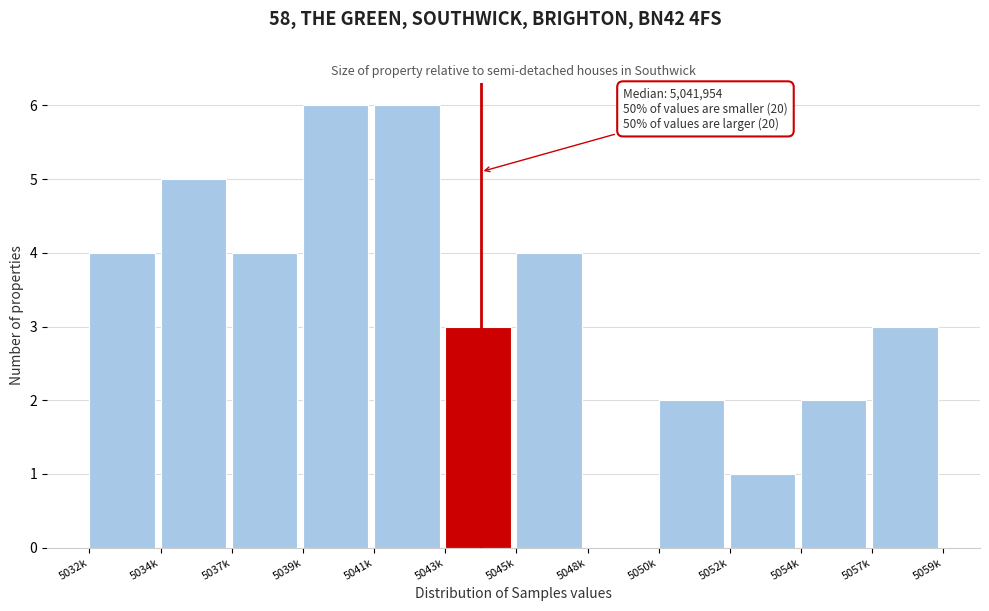

Reading right to left, extract all data points from this chart.

5057k=3	5054k=2	5052k=1	5050k=2	5048k=0	5045k=4	5043k=3	5041k=6	5039k=6	5037k=4	5034k=5	5032k=4